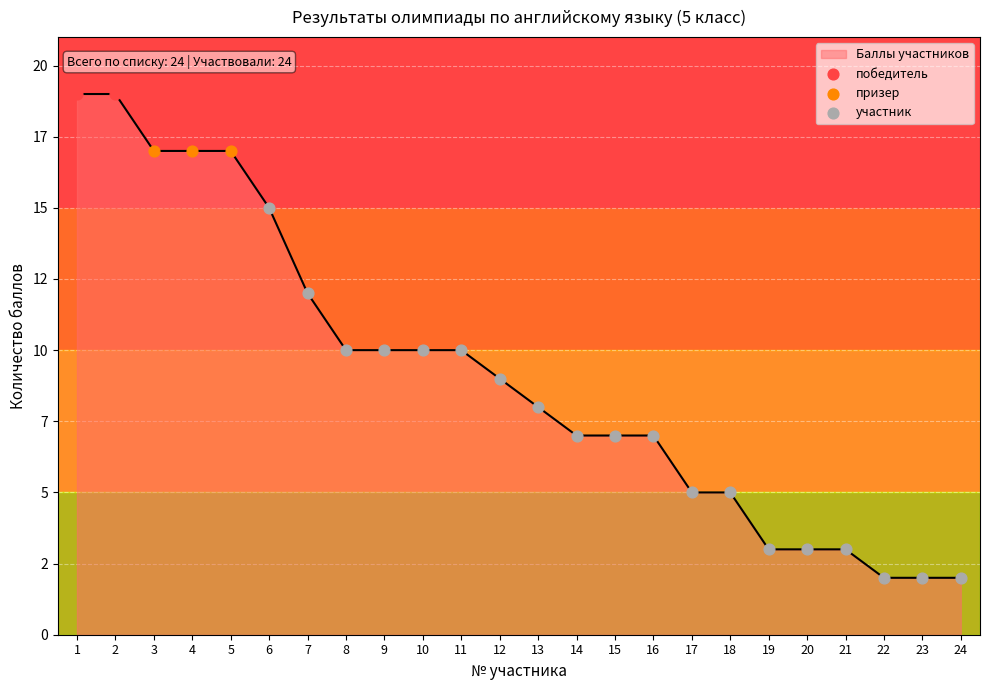

Between 6 and 7, which is larger?

6